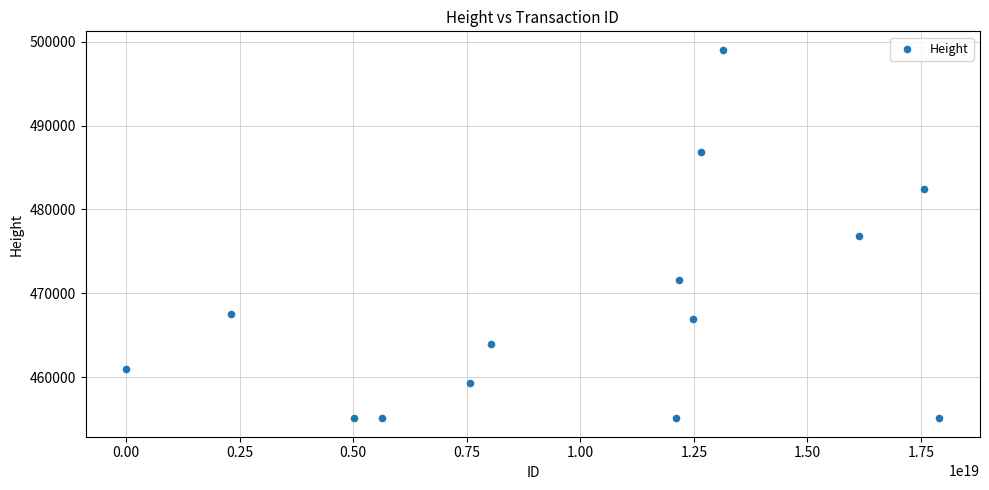

What is the range of X values (max minus min)?

17901321754506397696